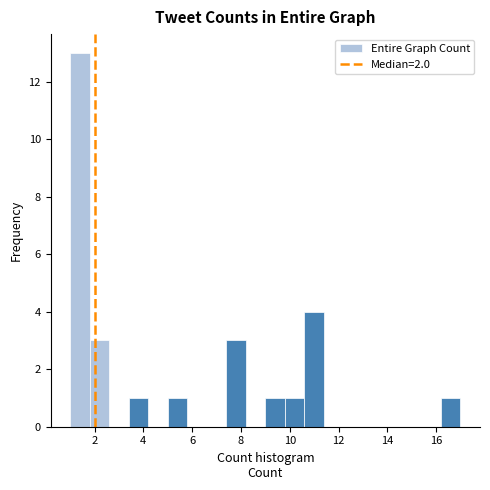

Reading left to right, list every bar in this chart as the range it spans on the x-axis followed by its height. The values are not printed on the chart, so give them approximately, as read against the axis.

1.0 to 1.8: 13
1.8 to 2.6: 3
2.6 to 3.4: 0
3.4 to 4.2: 1
4.2 to 5.0: 0
5.0 to 5.8: 1
5.8 to 6.6: 0
6.6 to 7.4: 0
7.4 to 8.2: 3
8.2 to 9.0: 0
9.0 to 9.8: 1
9.8 to 10.6: 1
10.6 to 11.4: 4
11.4 to 12.2: 0
12.2 to 13.0: 0
13.0 to 13.8: 0
13.8 to 14.6: 0
14.6 to 15.4: 0
15.4 to 16.2: 0
16.2 to 17.0: 1